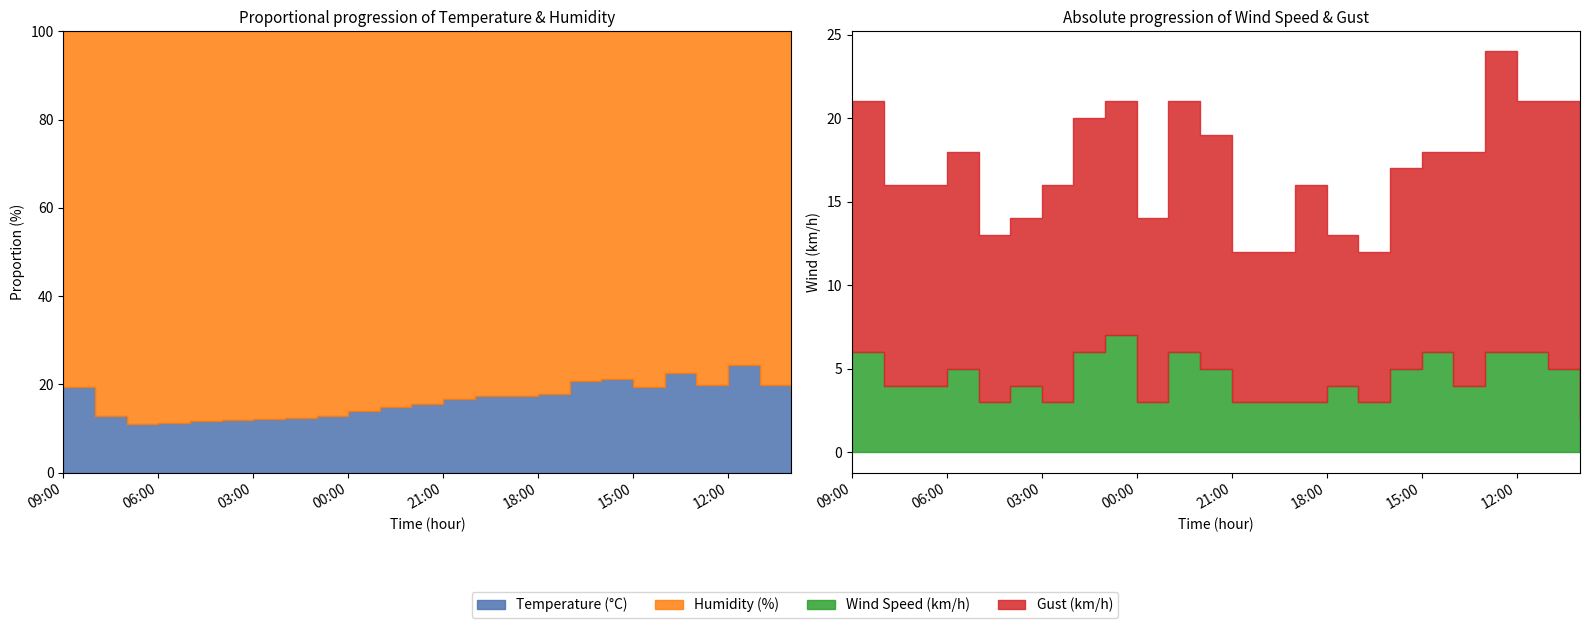

Which has a higher value, 22:00 or 08:00?

22:00